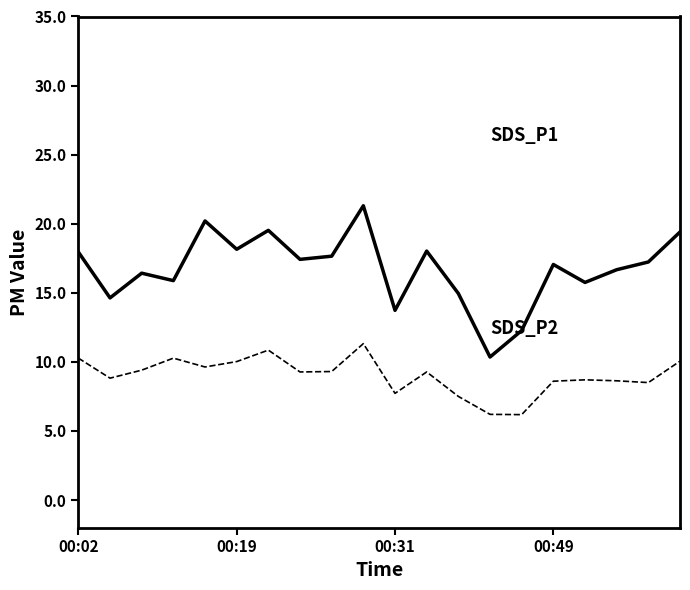

What is the greatest value displayed?

21.3